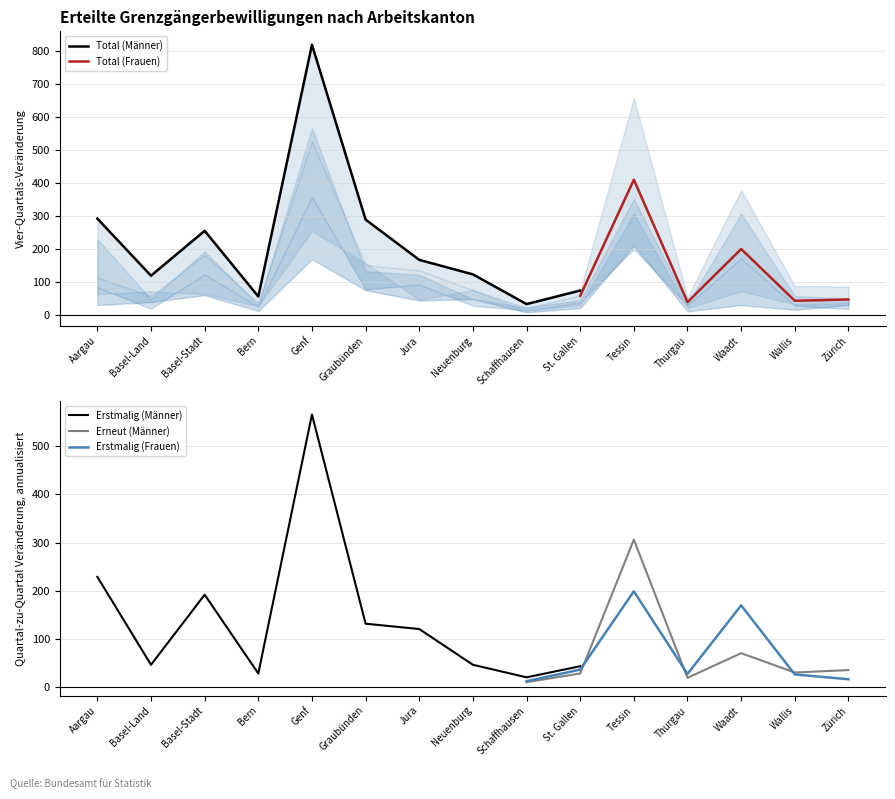

What is the minimum value shown in the chart?

7